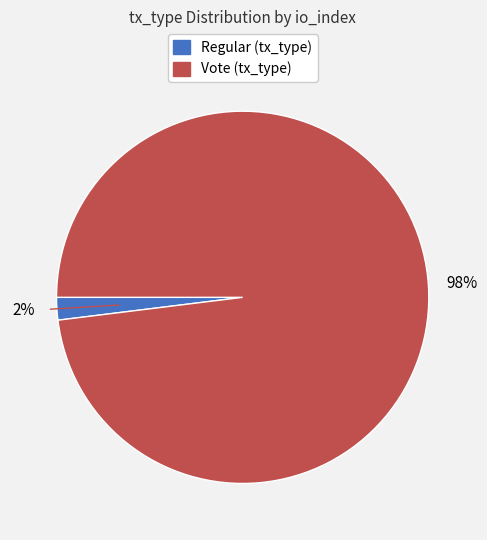

How many segments does this pie chart have?

2